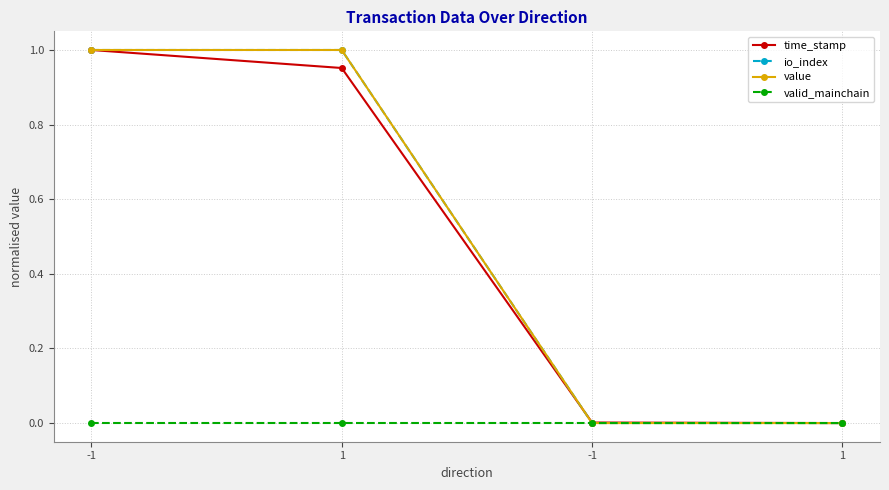

Between -1 and -1, which is larger?

-1